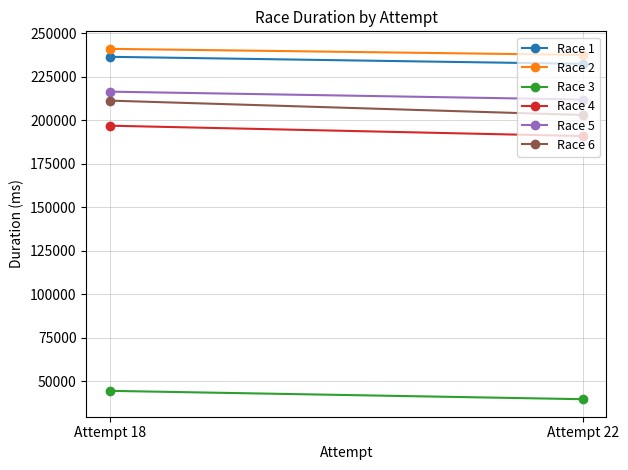

How many lines are shown in the chart?

6